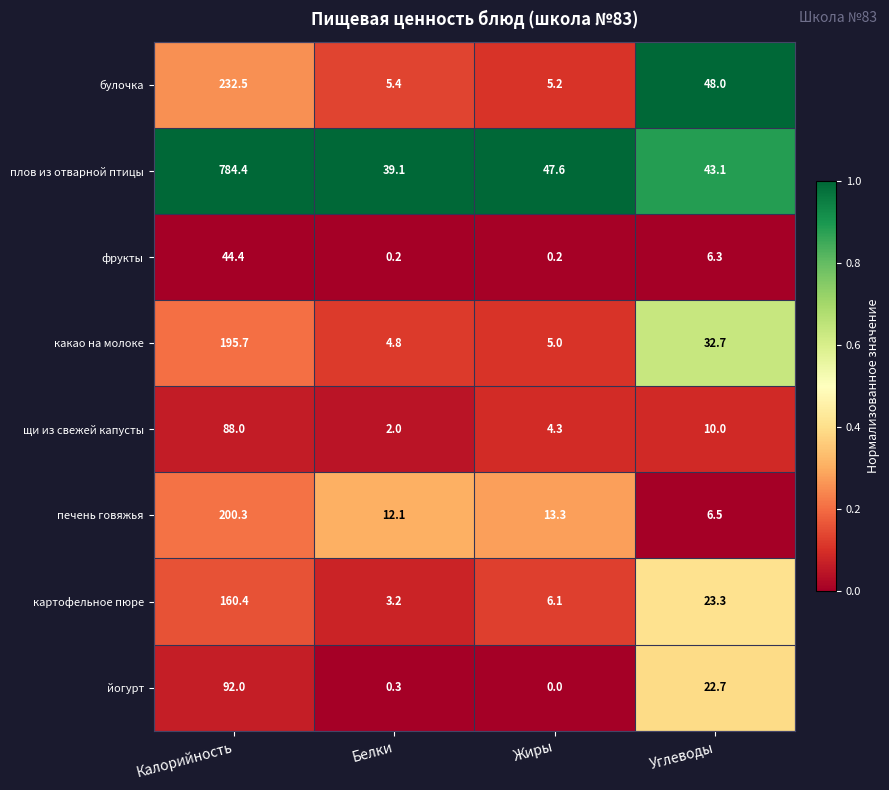

Which series has the widest spread of values?

плов из отварной птицы